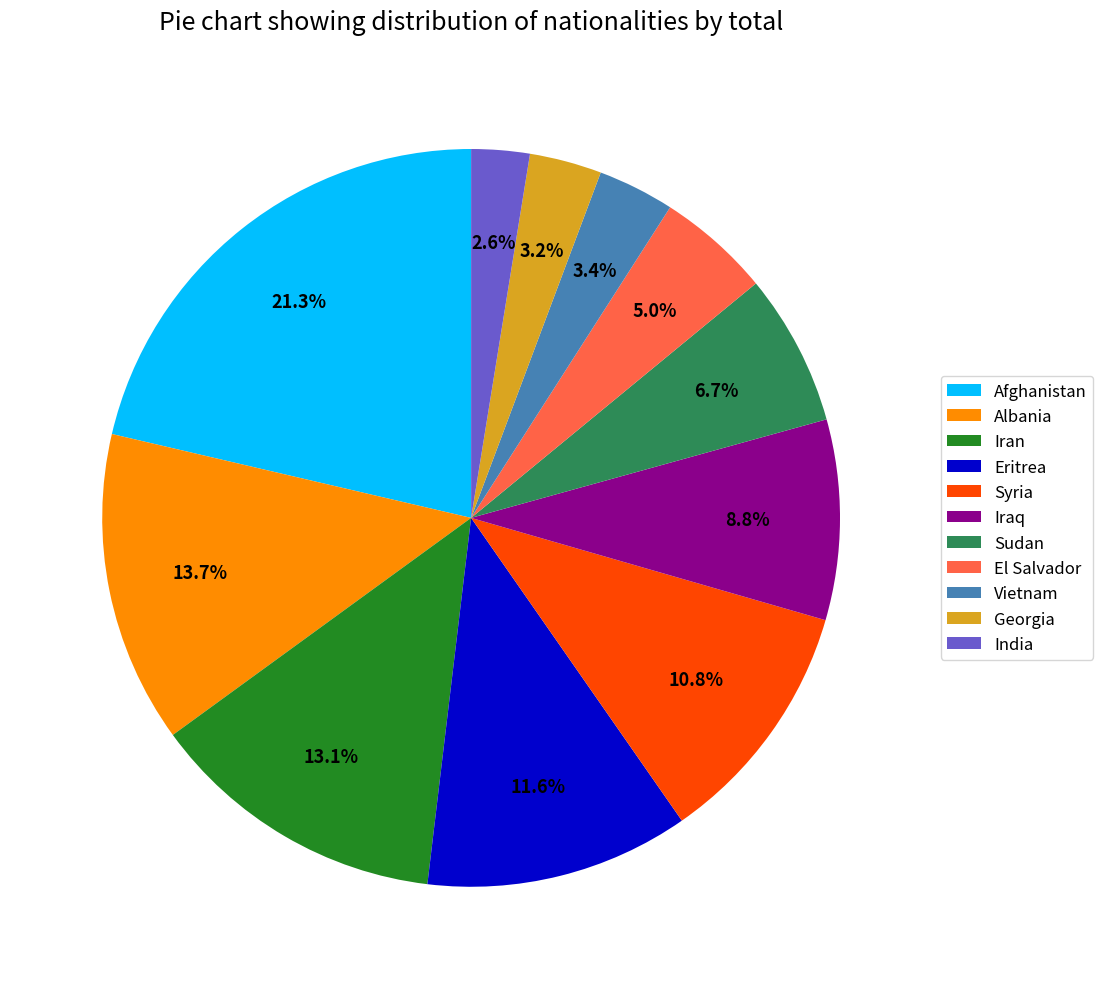

What portion of the pie excludes Vietnam?

96.6%